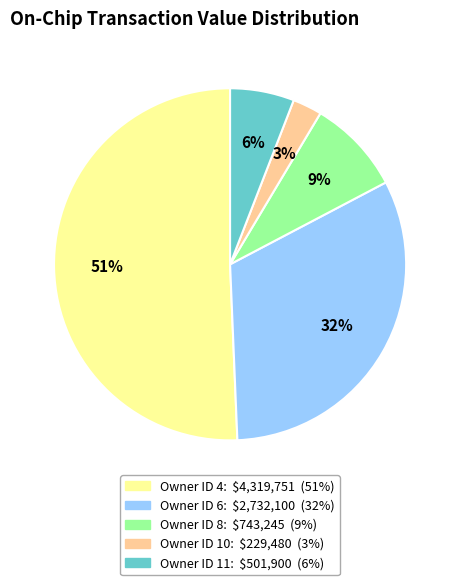

To the nearest percent, what is the difference between the largest and smallest slice percentages?

48%